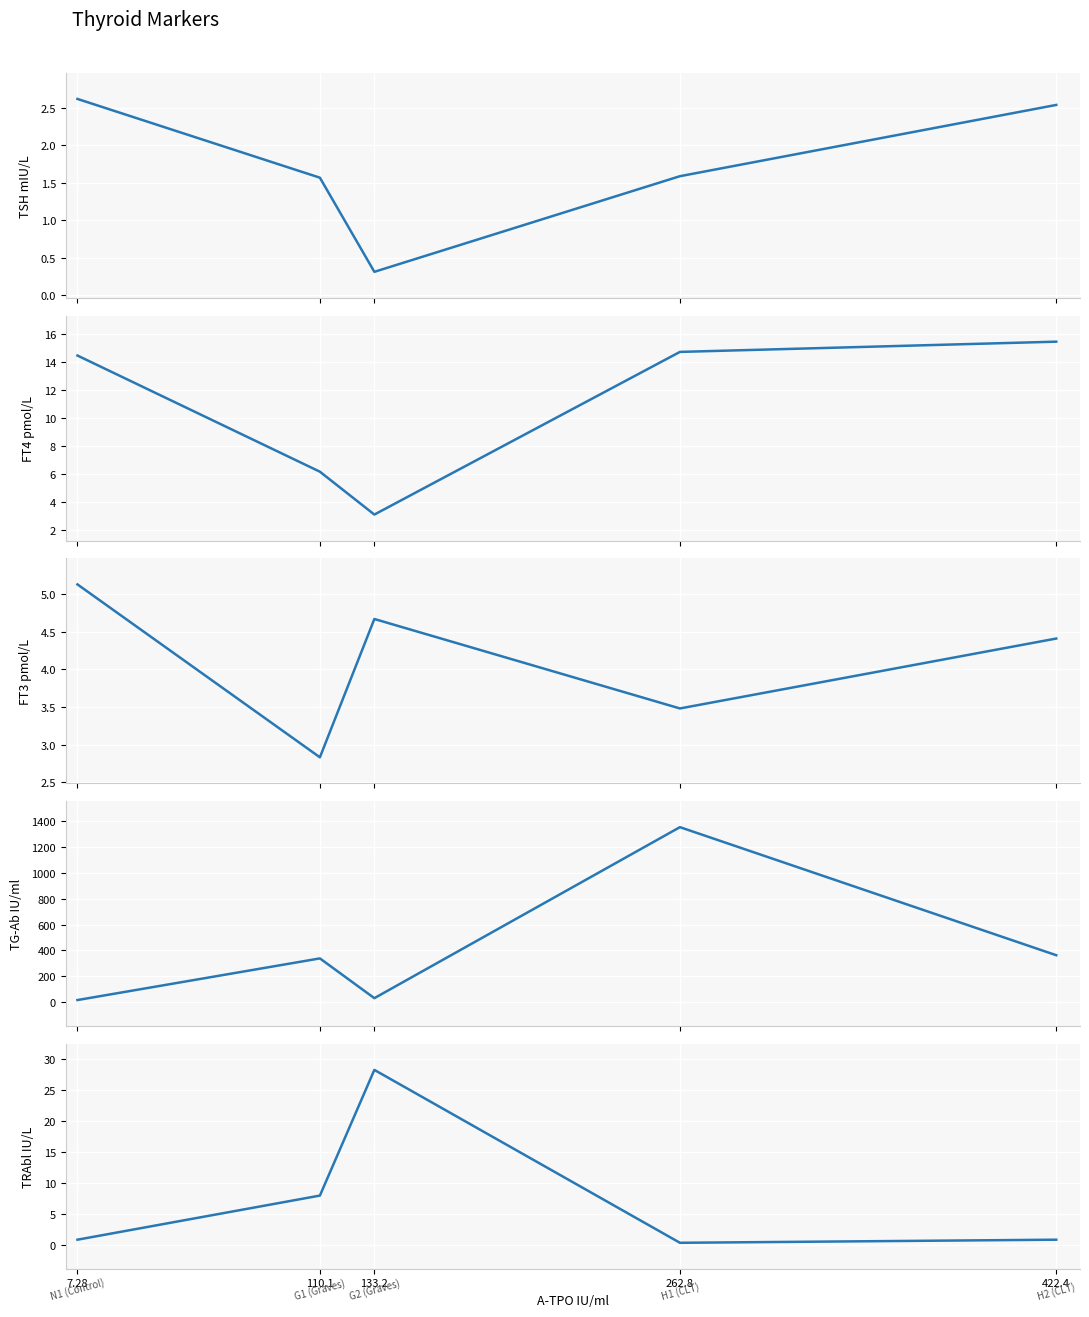

True or false: TRAbl IU/L has a value of 1.4 at 422.4.

False